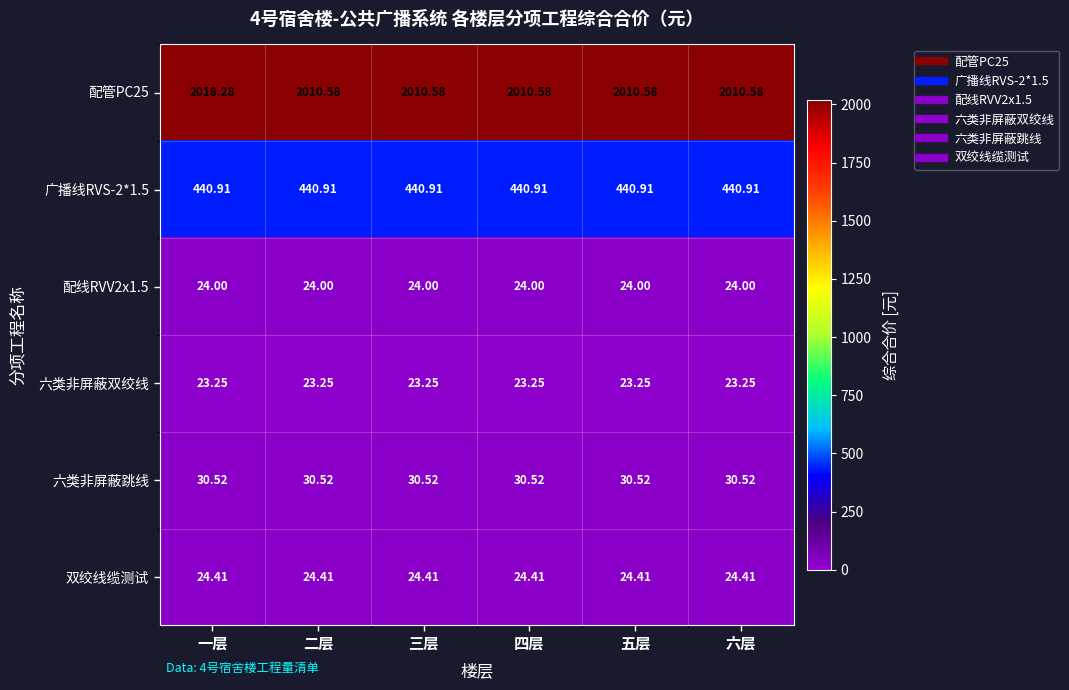

Is the value of 配管PC25 at 三层 greater than the value of 六类非屏蔽跳线 at 三层?

Yes